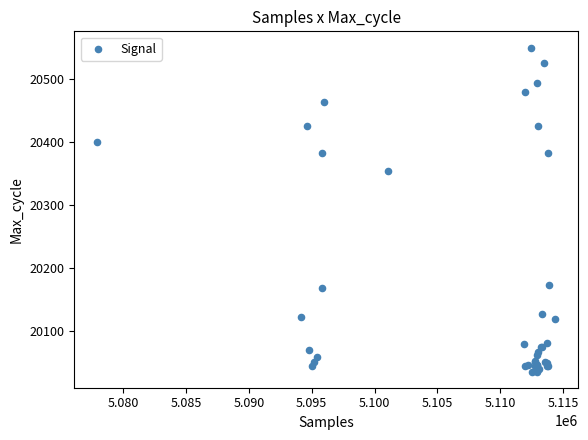

What Y value in the scatter plot is closest to 20292?

20354